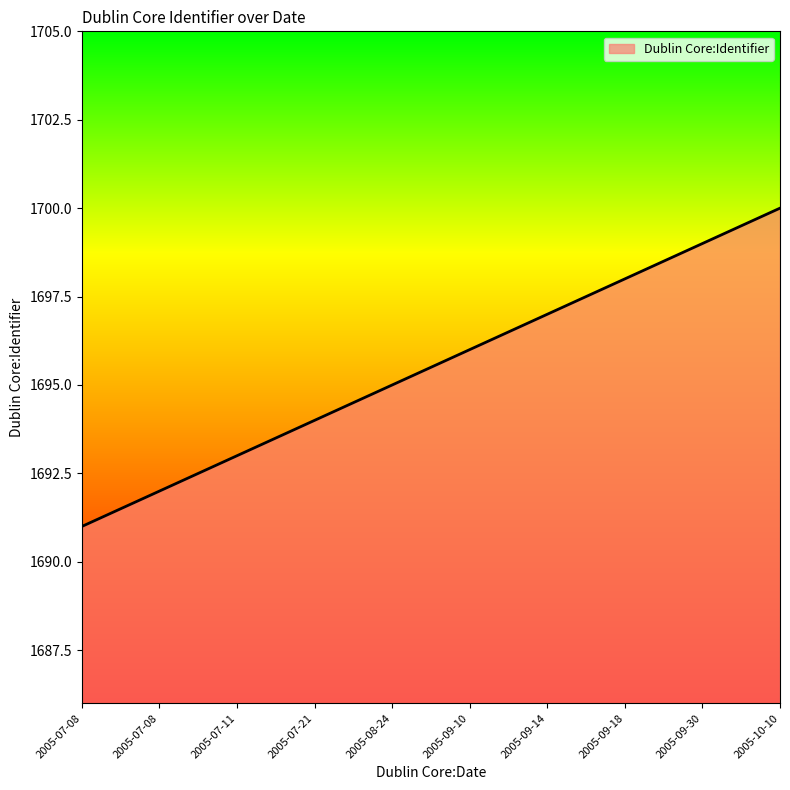

Approximately how many times larger is the value at 2005-07-11 compared to 2005-07-21?

1.0